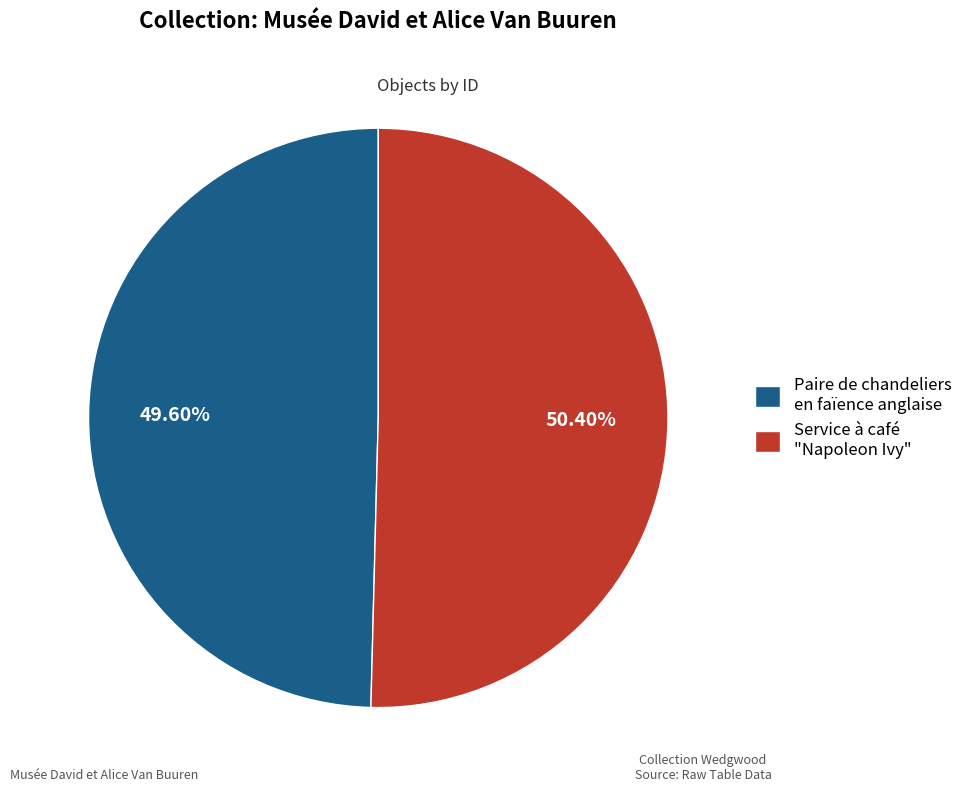

To the nearest percent, what is the combined percentage of Service à café "Napoleon Ivy" and Paire de chandeliers en faïence anglaise?

100%